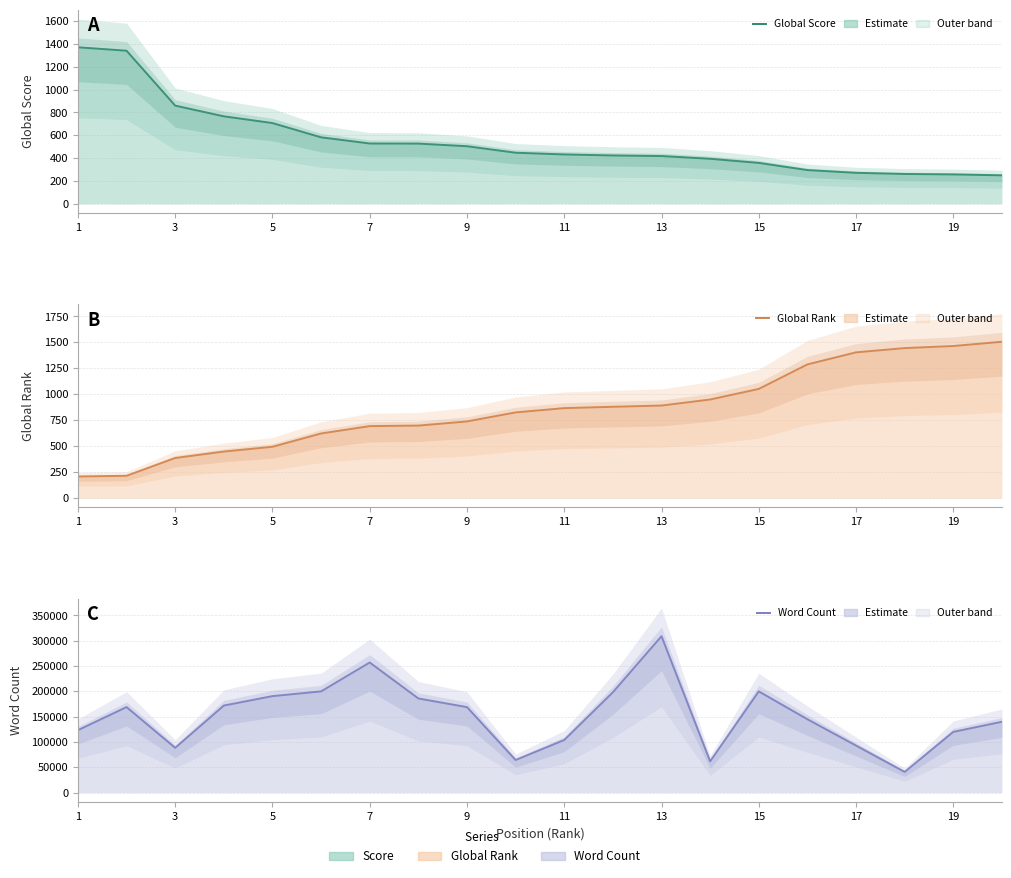

How many lines are shown in the chart?

3